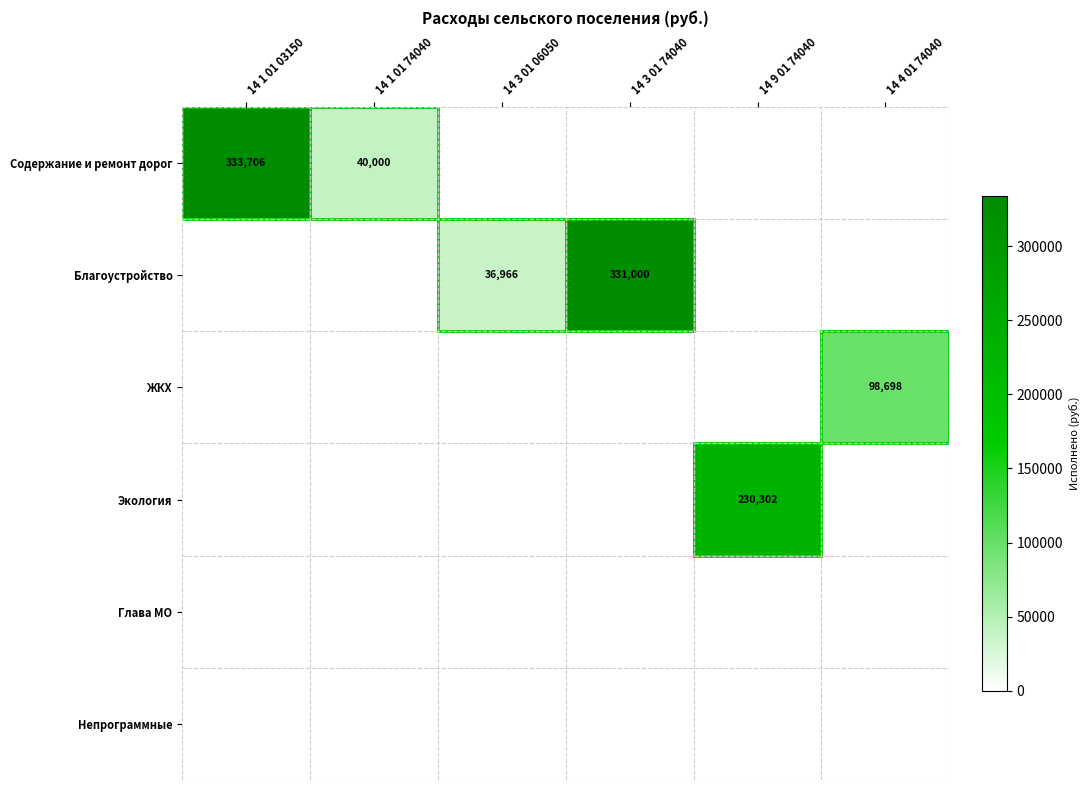

The value of ЖКХ at 14 4 01 74040 is 143855. True or false?

False